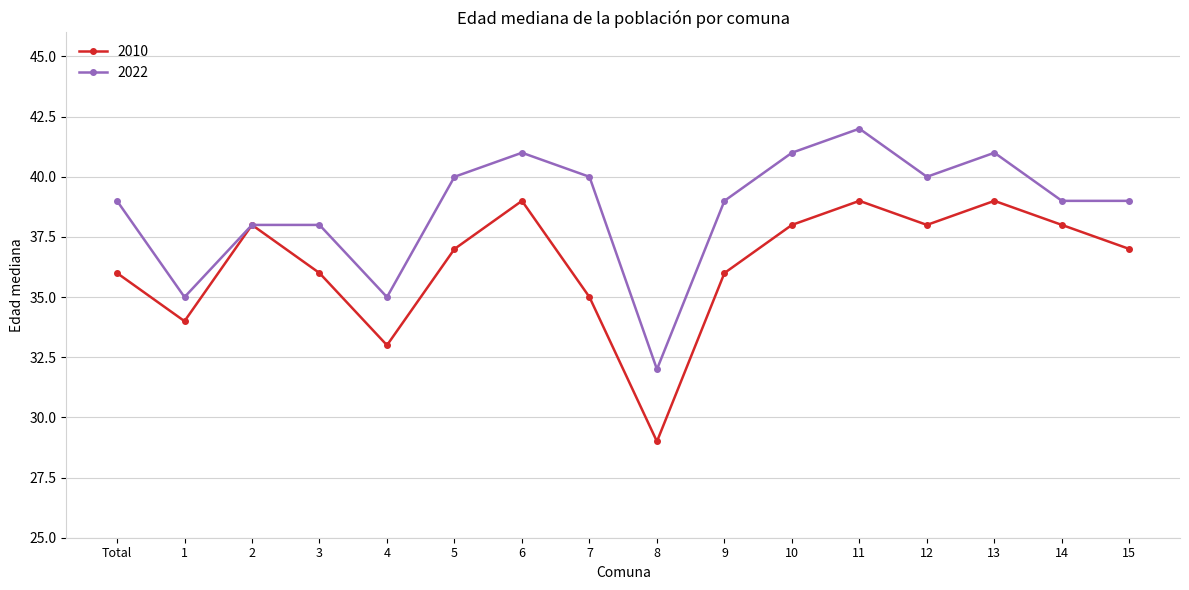

Reading right to left, transcribe all the data shown in this chart.

2010: 15=37	14=38	13=39	12=38	11=39	10=38	9=36	8=29	7=35	6=39	5=37	4=33	3=36	2=38	1=34	Total=36
2022: 15=39	14=39	13=41	12=40	11=42	10=41	9=39	8=32	7=40	6=41	5=40	4=35	3=38	2=38	1=35	Total=39